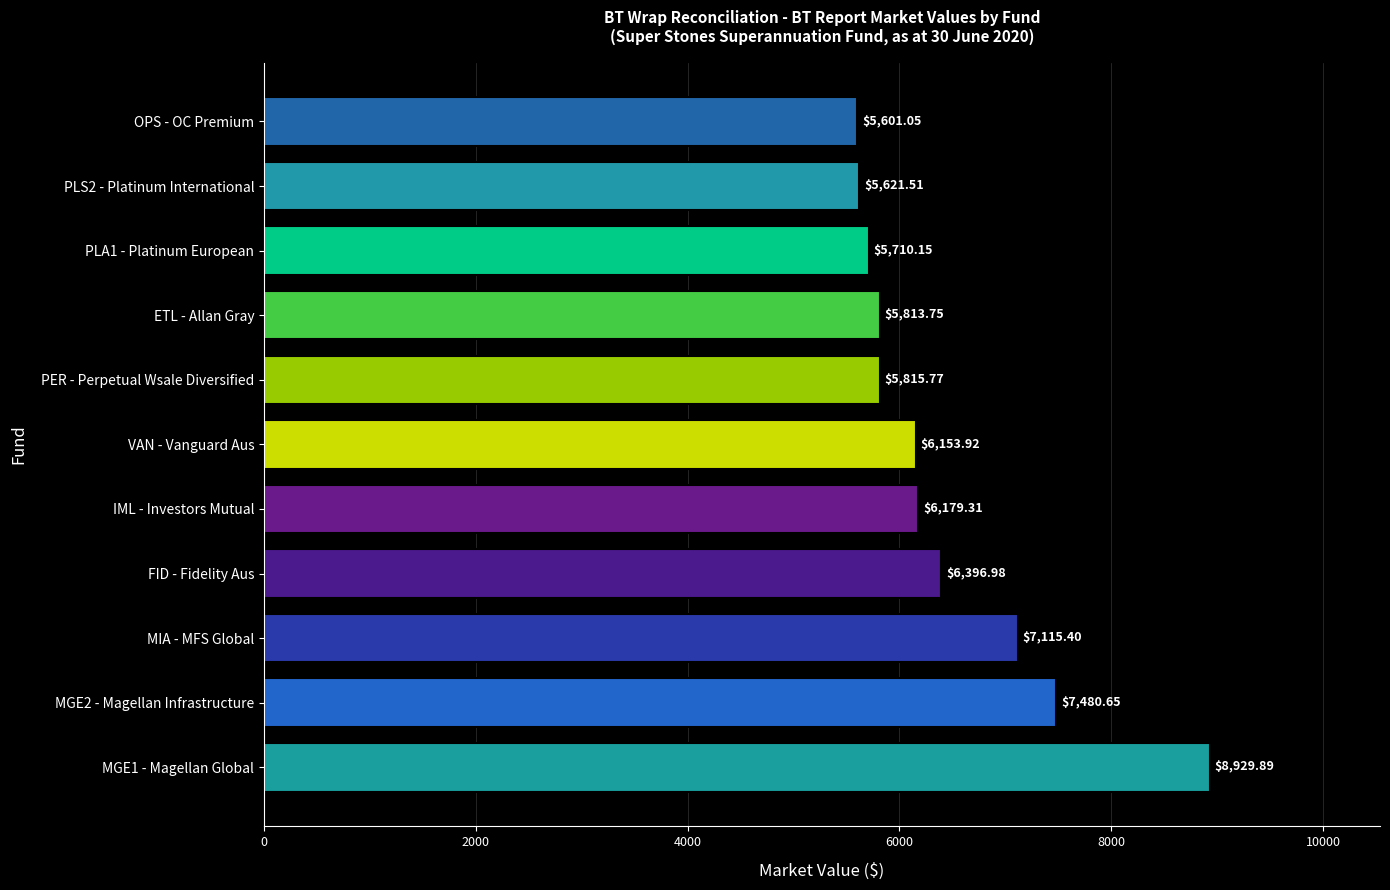

Rank the categories by value from lowest to highest.

OPS - OC Premium, PLS2 - Platinum International, PLA1 - Platinum European, ETL - Allan Gray, PER - Perpetual Wsale Diversified, VAN - Vanguard Aus, IML - Investors Mutual, FID - Fidelity Aus, MIA - MFS Global, MGE2 - Magellan Infrastructure, MGE1 - Magellan Global